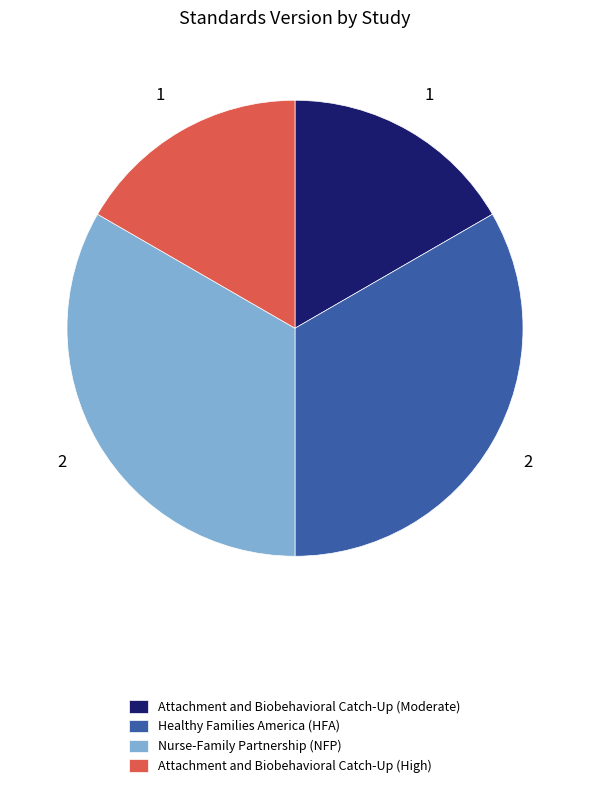

True or false: Attachment and Biobehavioral Catch-Up (High) accounts for 17% of the total.

True